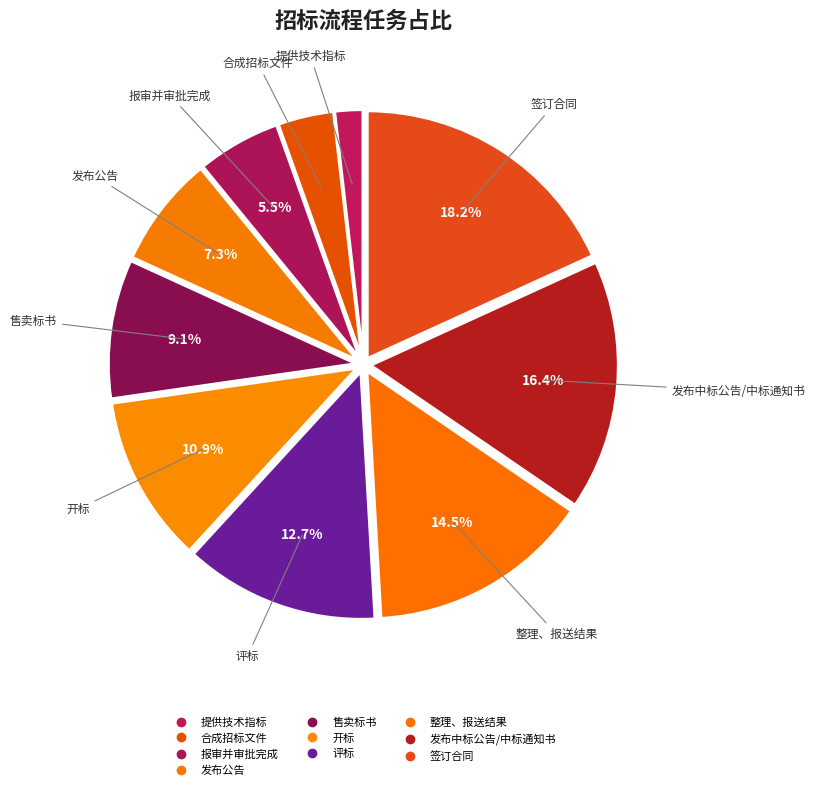

Which has a higher value, 发布公告 or 售卖标书?

售卖标书